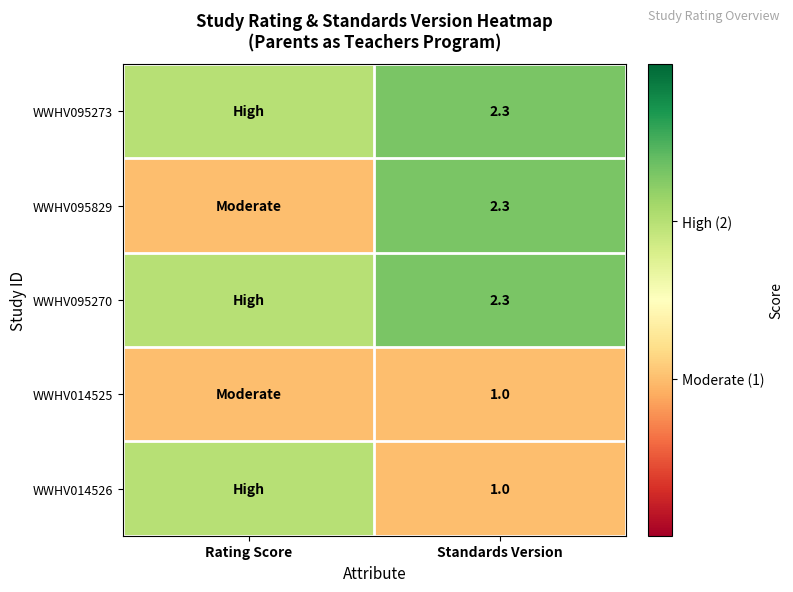

The value of WWHV014525 at Standards Version is 1.0. True or false?

True